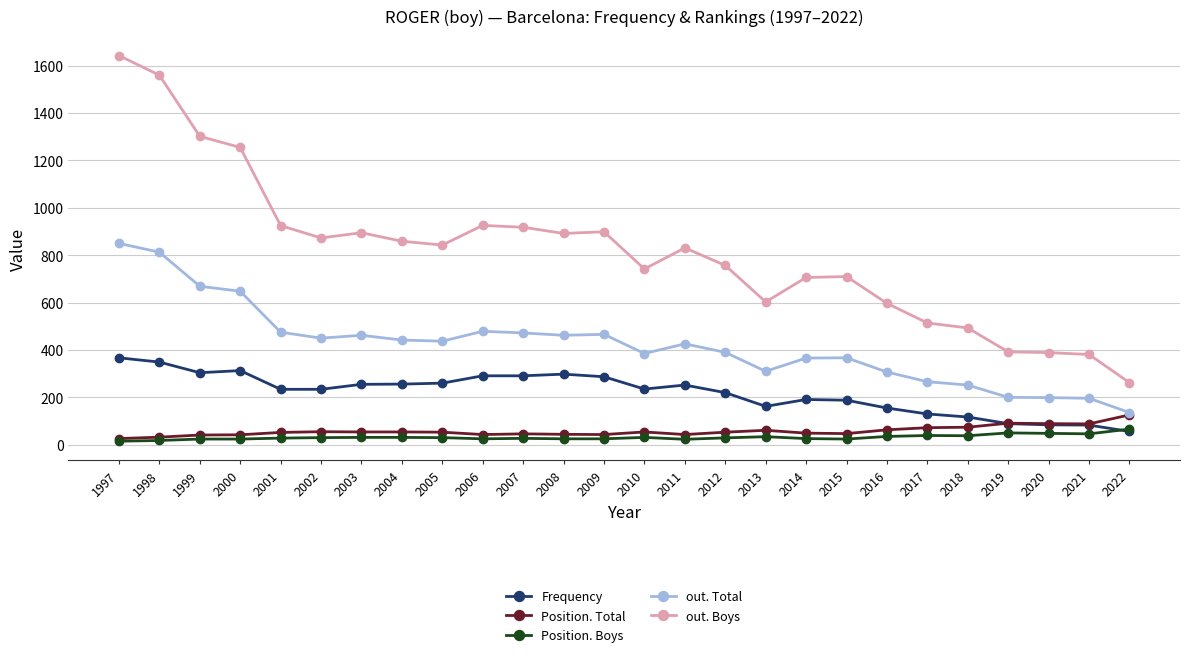

True or false: Frequency has more than 1 interior local peaks.

True